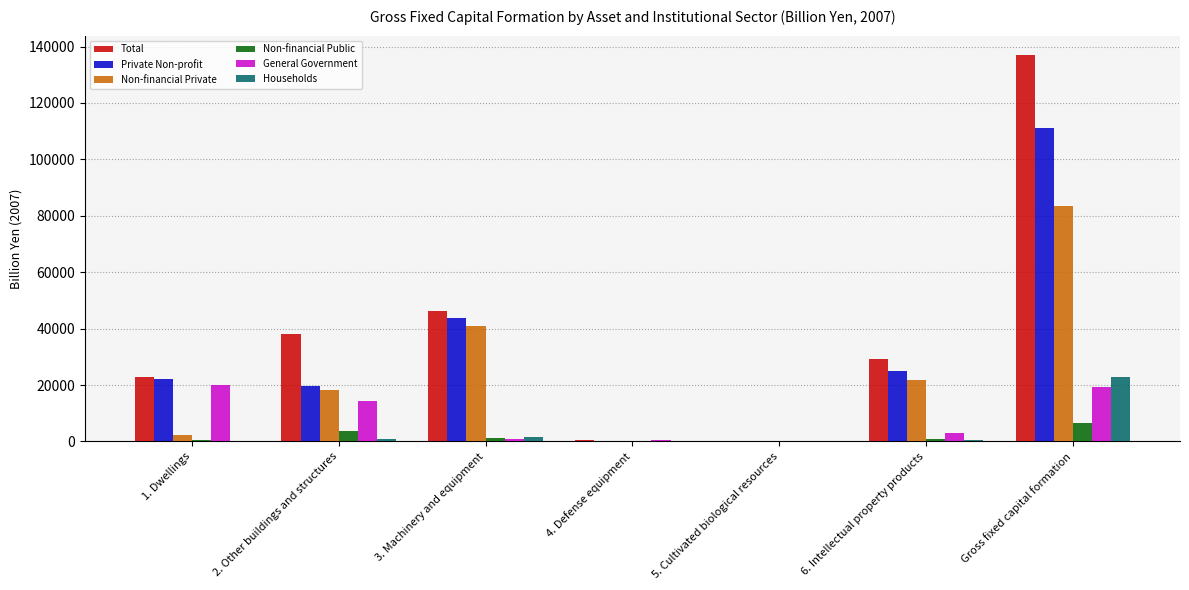

What is the sum of all Households values?

26021.8